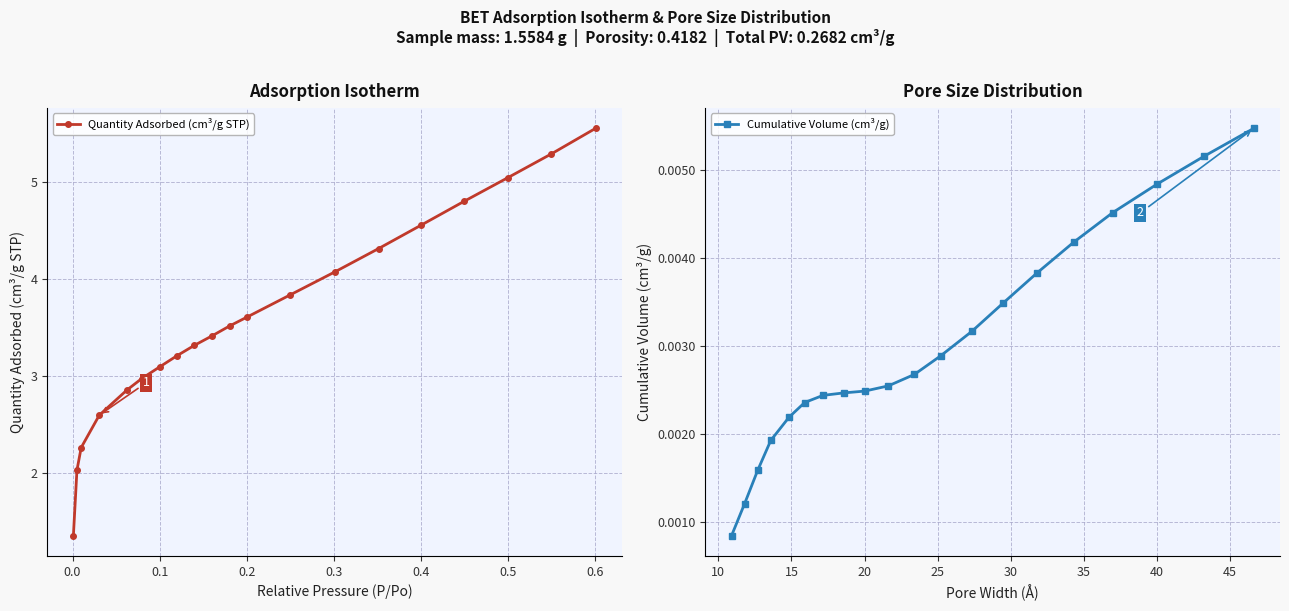

True or false: Quantity Adsorbed (cm³/g STP) has more than 1 interior local peaks.

False